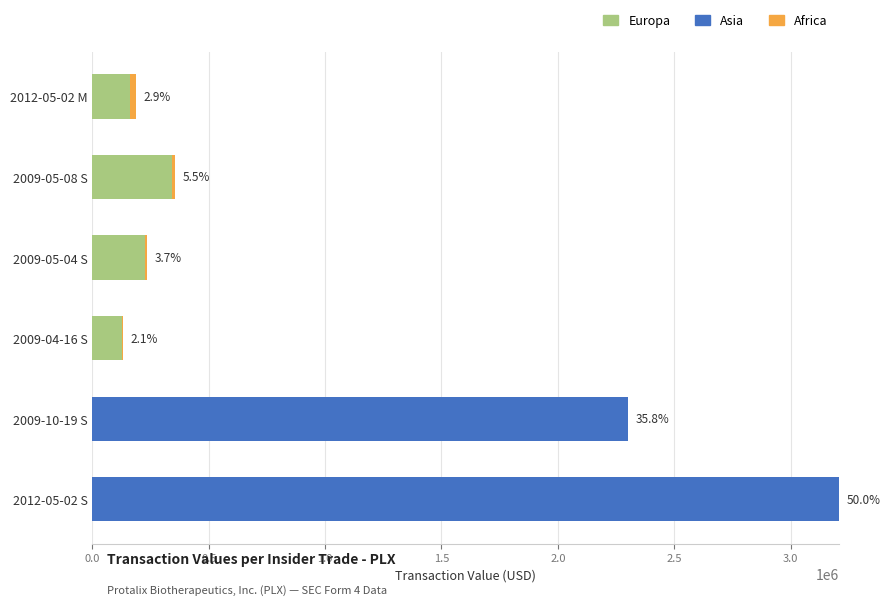

At which category is the sum across all series the highest?

2012-05-02 S